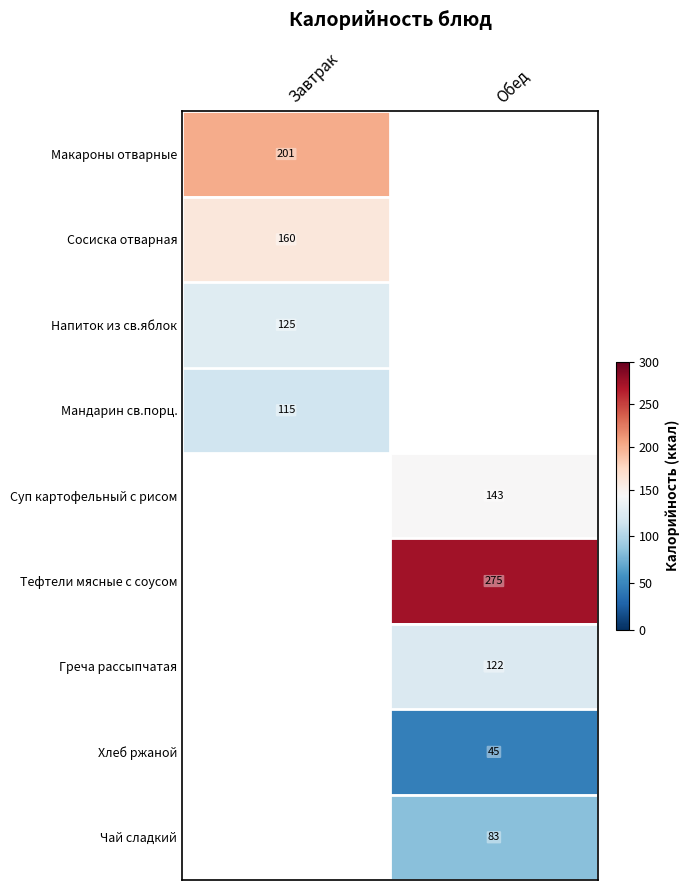

The value of Макароны отварные at Завтрак is 358. True or false?

False